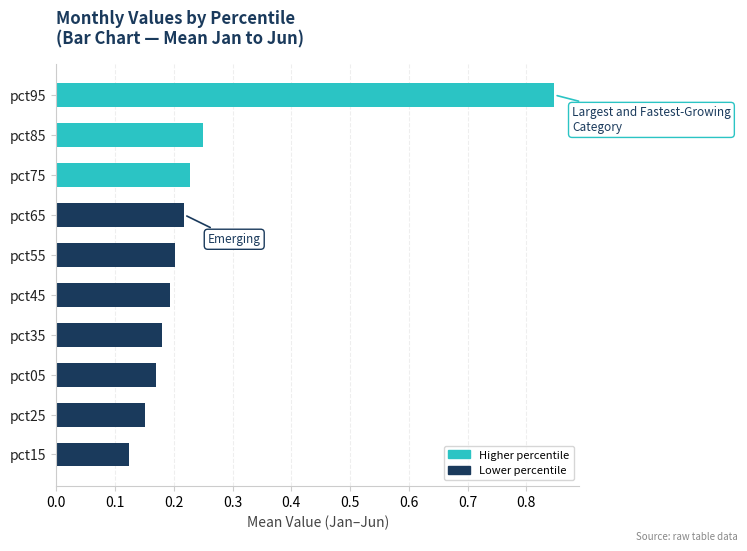

The value at pct05 is 0.2. True or false?

True